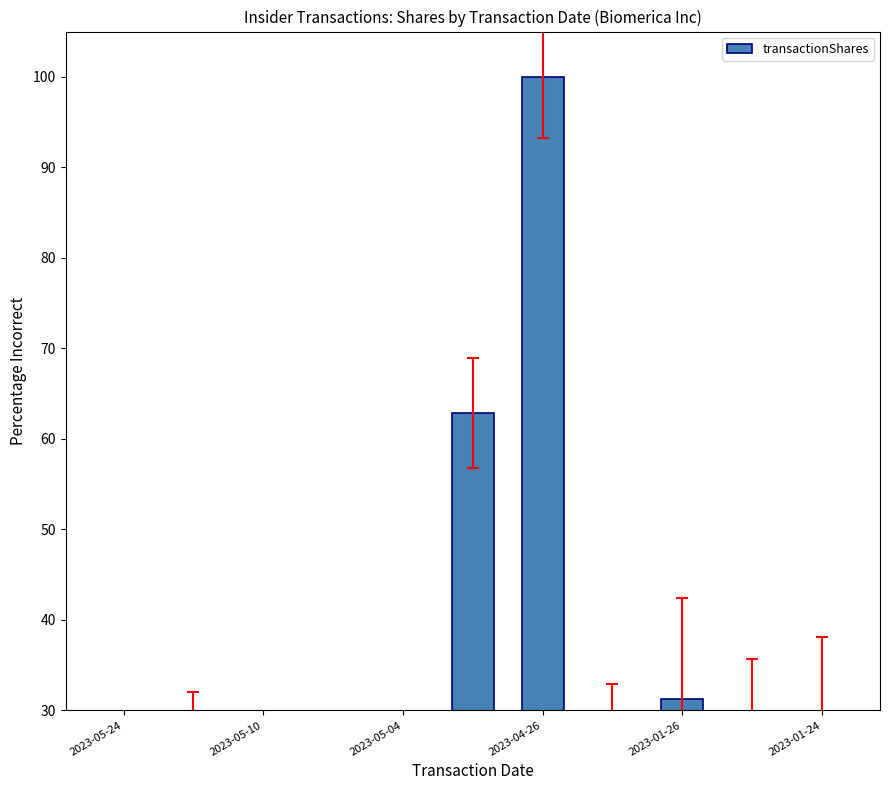

What is the difference between the second highest and minimum values?

58.6